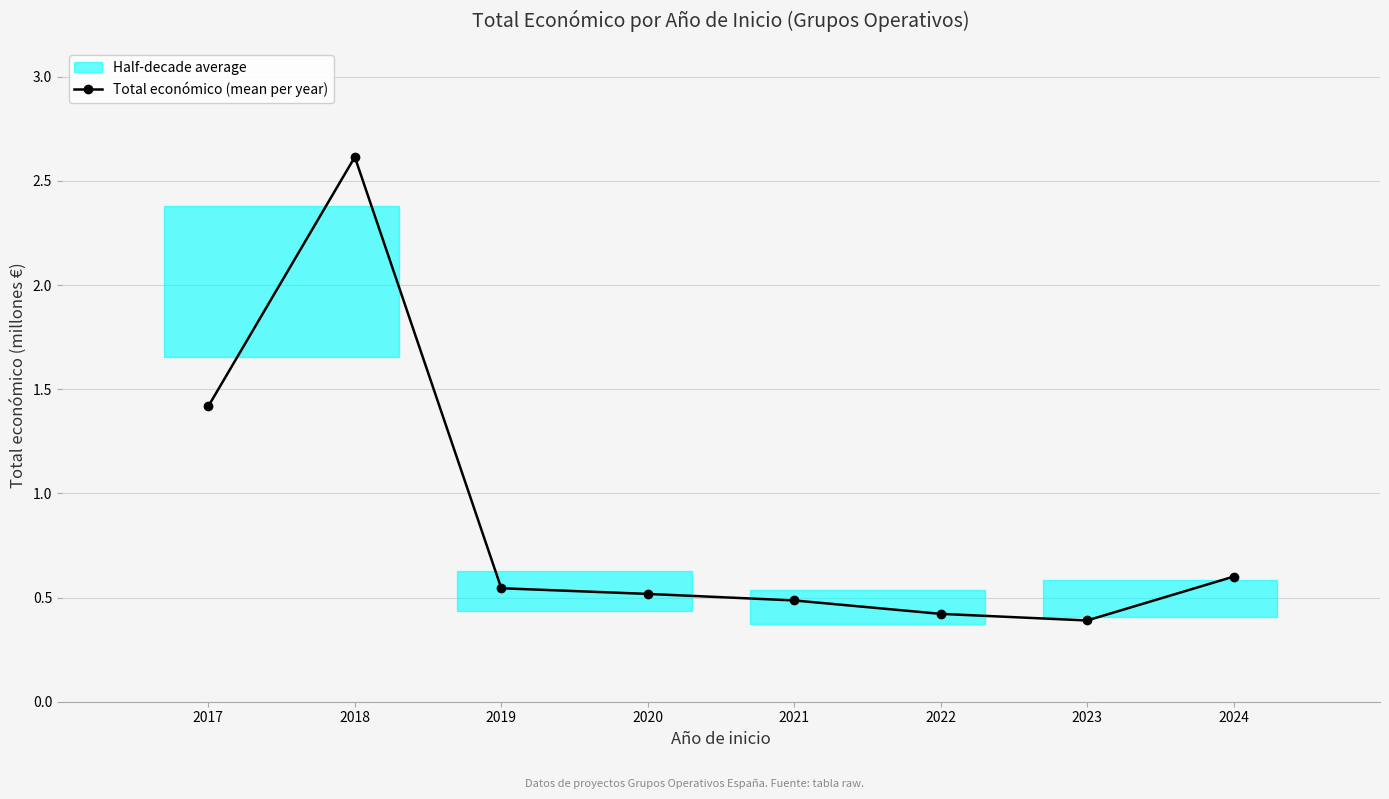

What is the smallest value displayed?

0.4